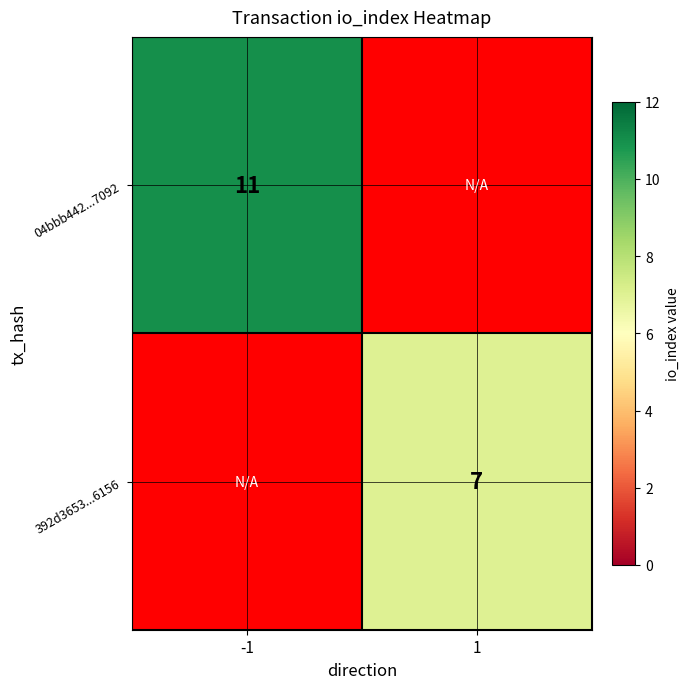

Is the value of 04bbb442...7092 at -1 greater than the value of 392d3653...6156 at 1?

Yes